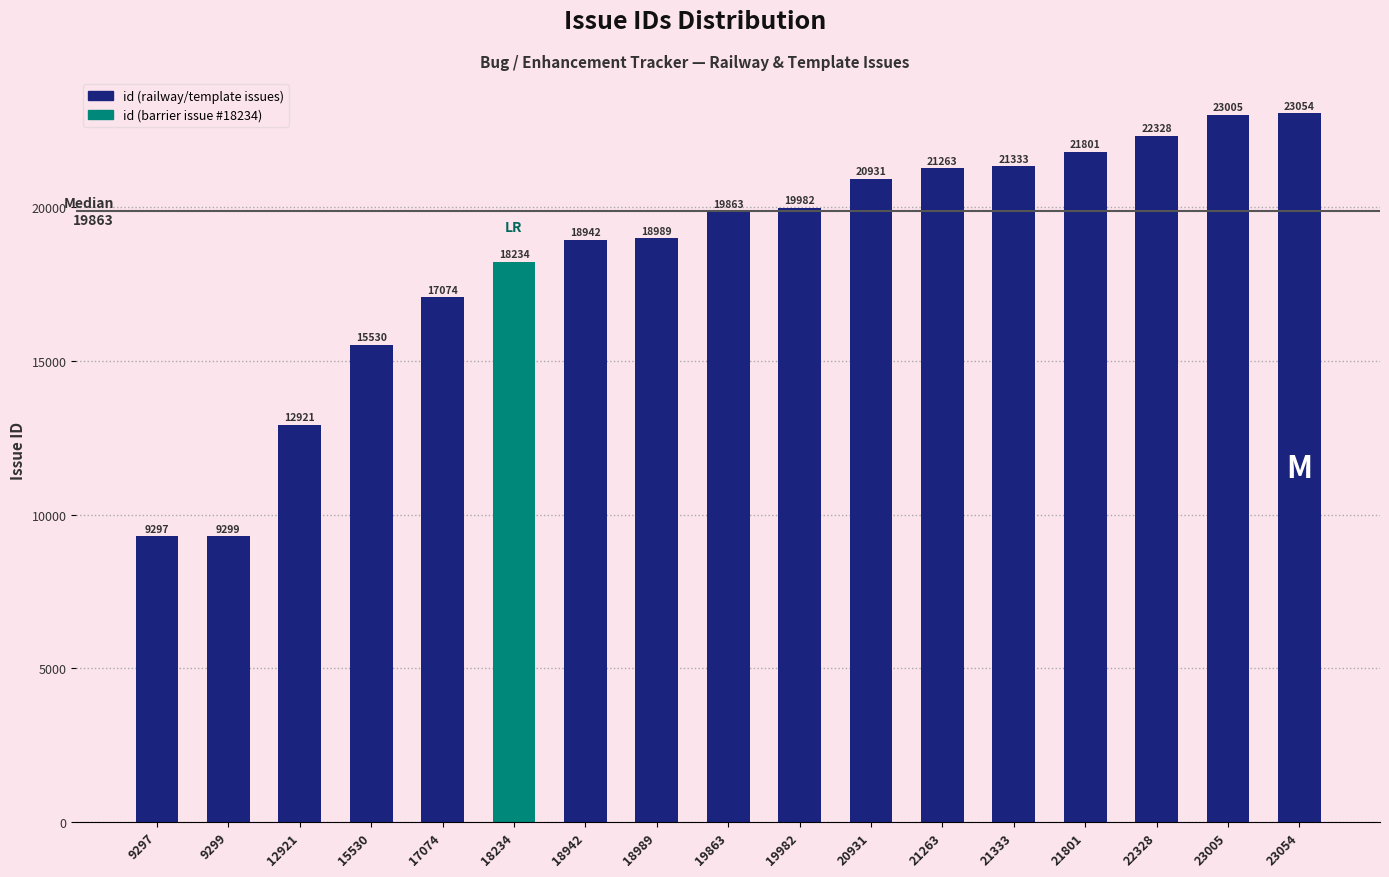

Read the value at 21263, to the nearest 10.

21260